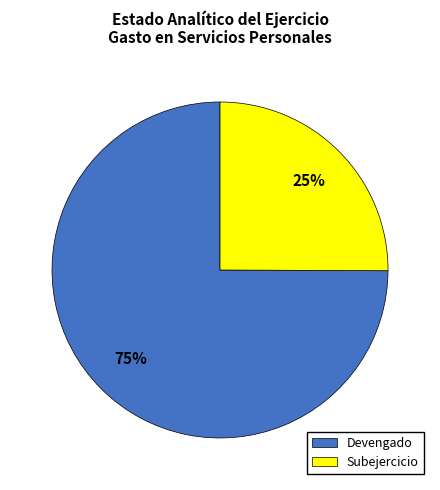

What is the smallest slice in the pie chart?

Subejercicio